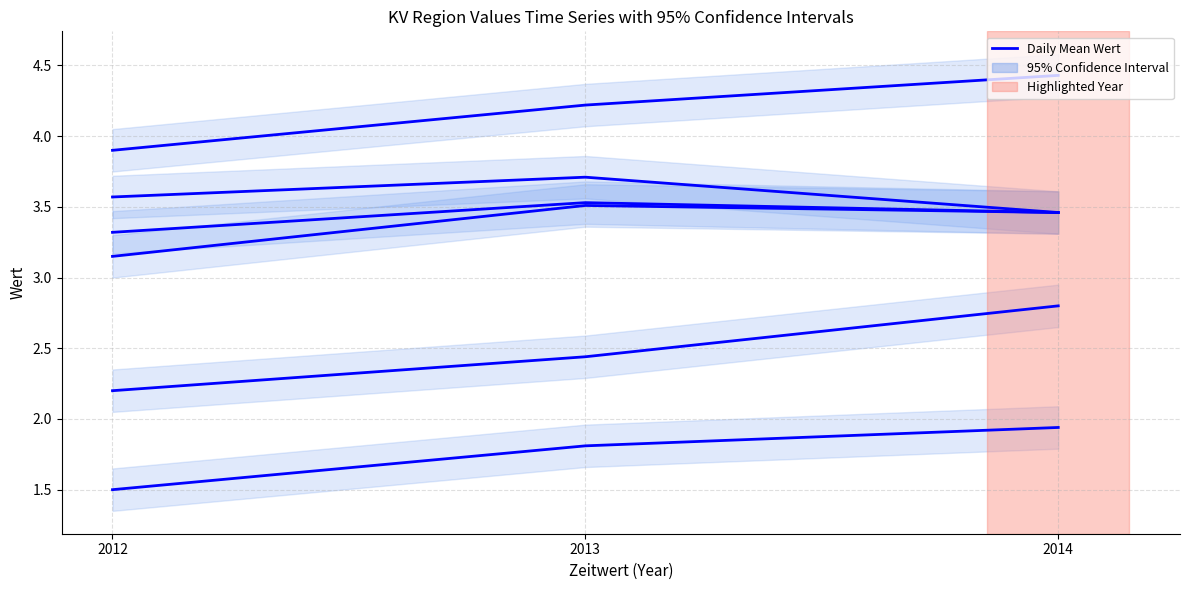

What is the difference between the maximum and minimum values in the Mecklenburg-Vorpommern series?

0.2